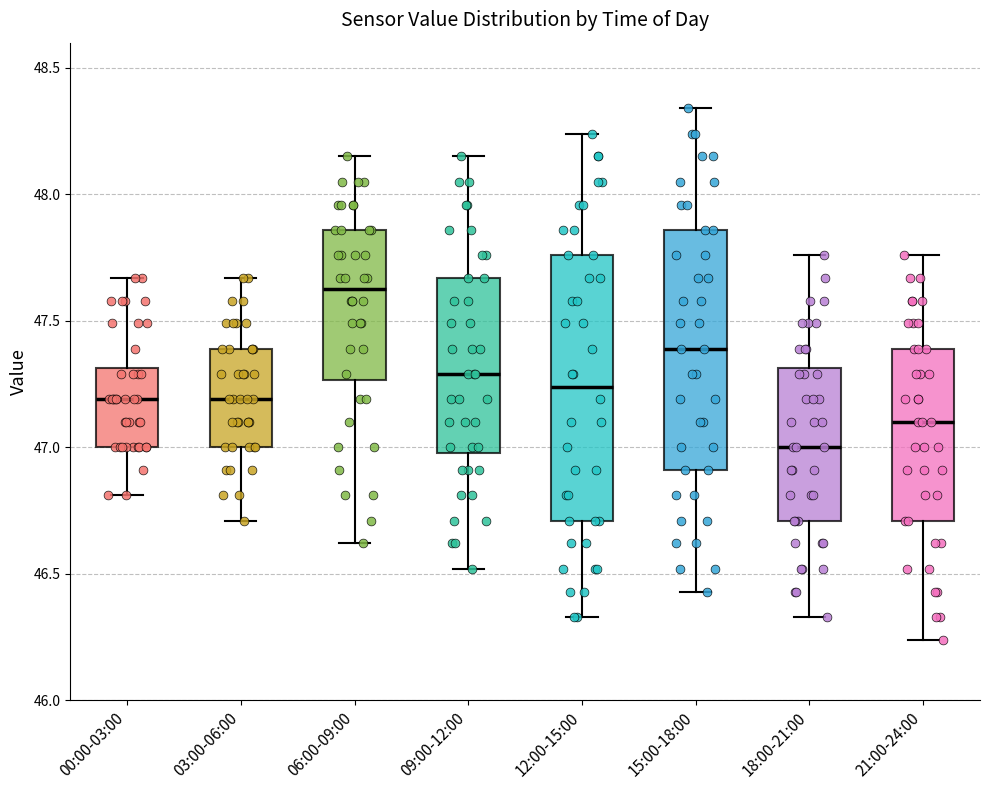

Reading left to right, transcribe this box plot: for each box, give where its median line is, the range the box spans, and where its two whiskers end, as read against the y-axis. The values are not printed on the chart, so give them approximately, as read against the axis.

00:00-03:00: median 47.20, box 47.00 to 47.30, whiskers 46.80 to 47.65
03:00-06:00: median 47.20, box 47.00 to 47.40, whiskers 46.70 to 47.65
06:00-09:00: median 47.65, box 47.25 to 47.85, whiskers 46.60 to 48.15
09:00-12:00: median 47.30, box 47.00 to 47.65, whiskers 46.50 to 48.15
12:00-15:00: median 47.25, box 46.70 to 47.75, whiskers 46.35 to 48.25
15:00-18:00: median 47.40, box 46.90 to 47.85, whiskers 46.45 to 48.35
18:00-21:00: median 47.00, box 46.70 to 47.30, whiskers 46.35 to 47.75
21:00-24:00: median 47.10, box 46.70 to 47.40, whiskers 46.25 to 47.75